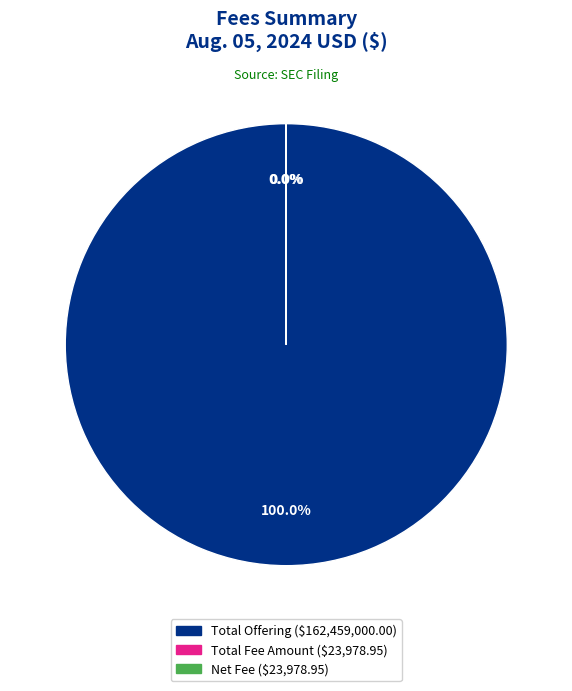

Does any single category account for the majority?

Yes